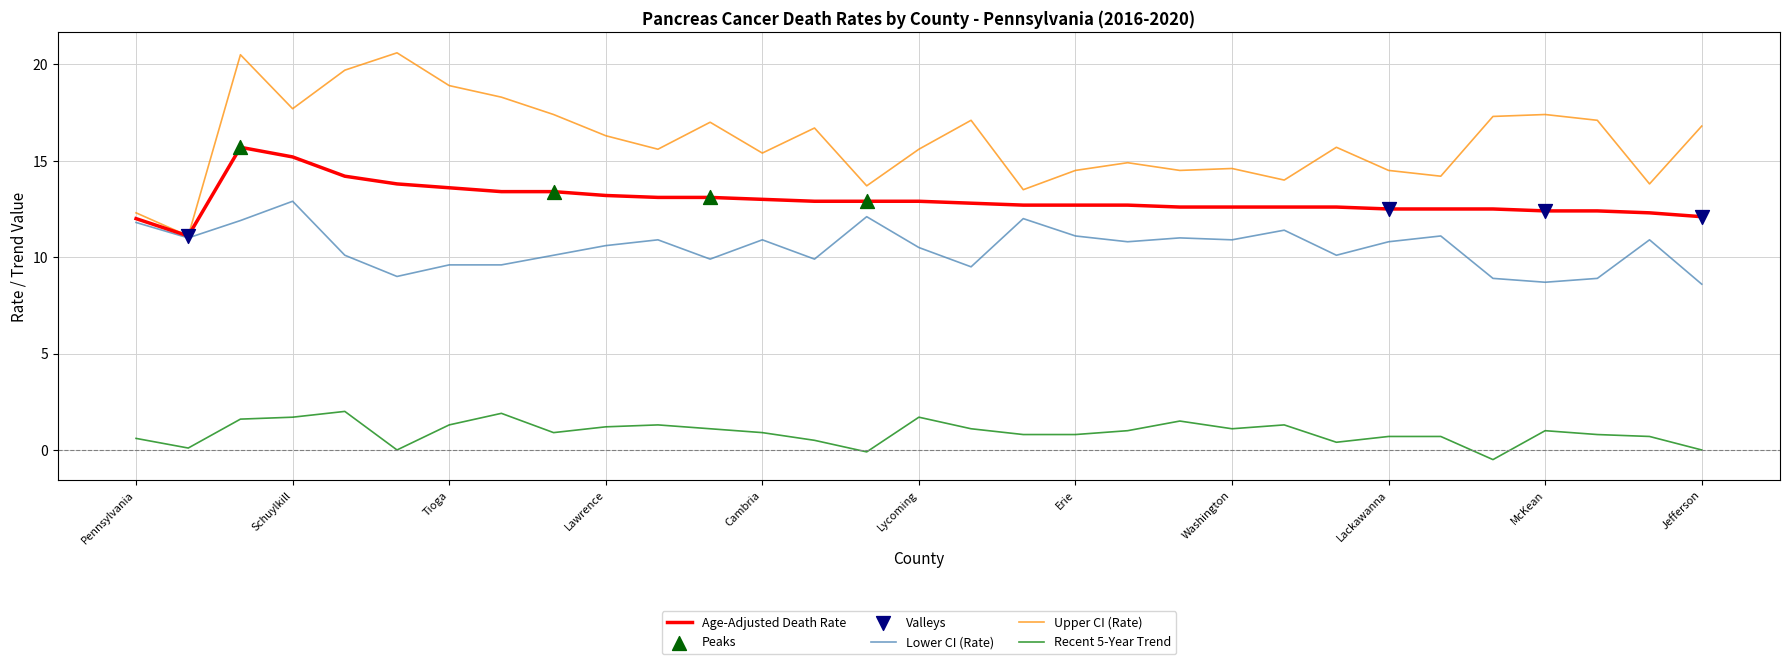

Which series has the widest spread of values?

Upper CI (Rate)